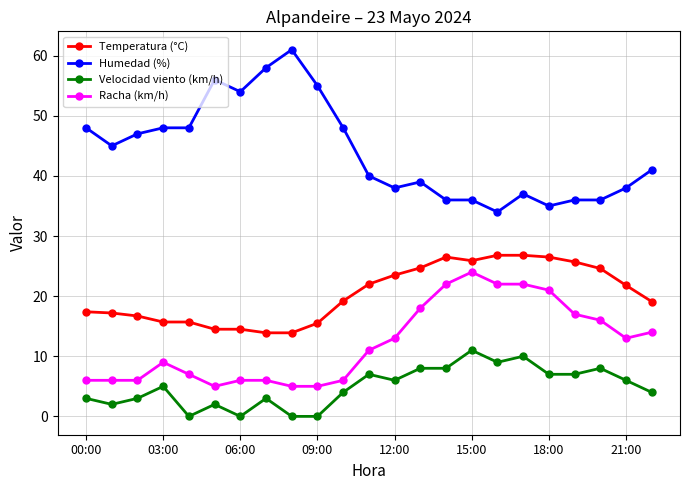

True or false: Velocidad viento (km/h) has more than 1 interior local peaks.

True